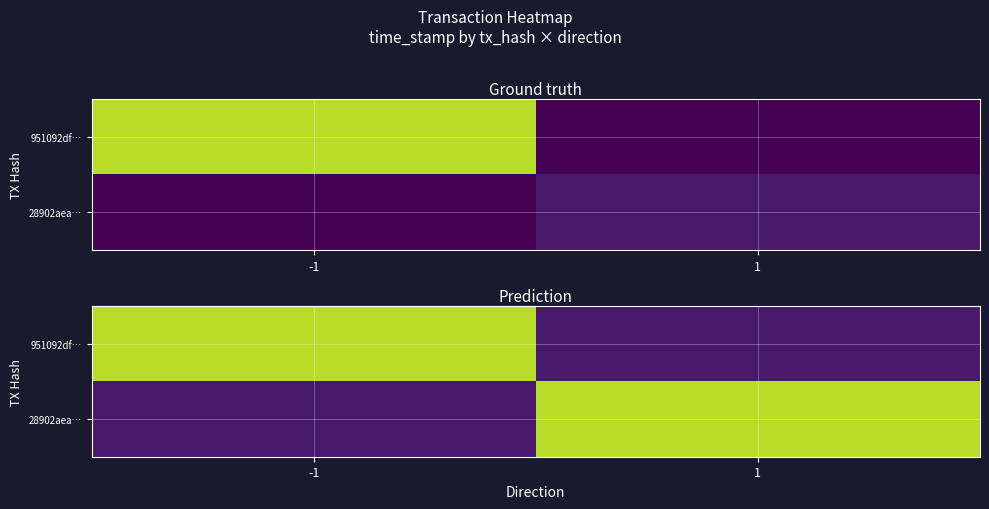

What is the total value across all series at -1?

3393797683